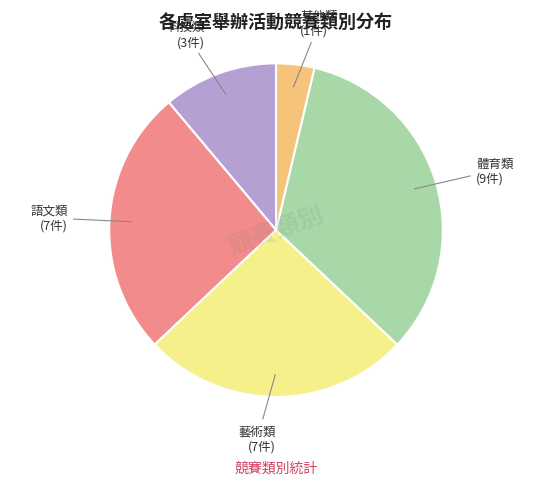

Is there any slice that represents more than half of the pie?

No